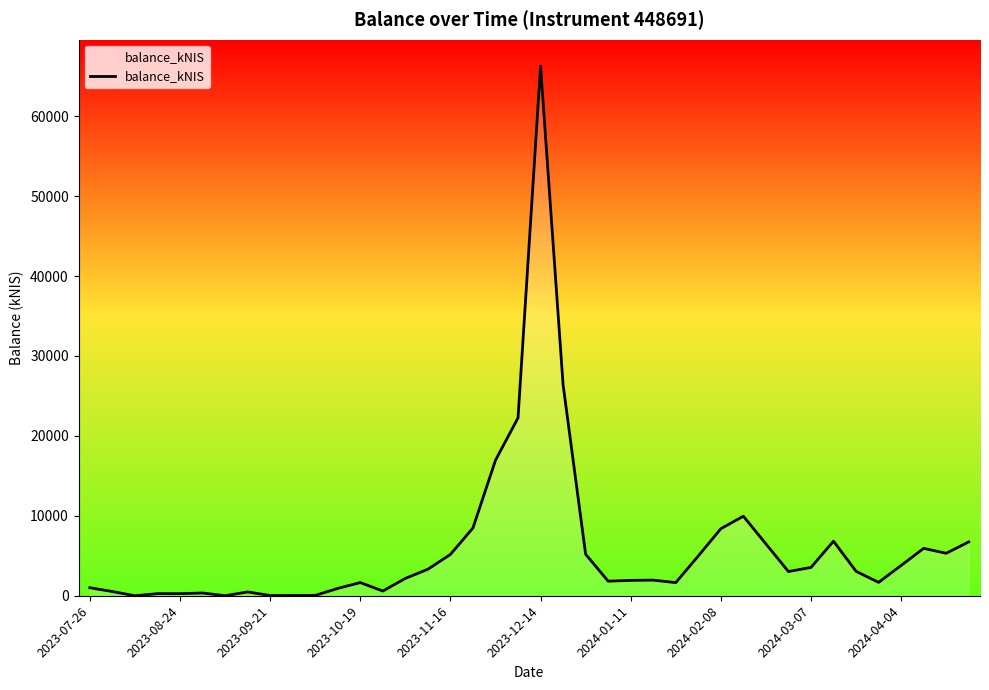

What is the difference between the maximum and minimum values?

66256.7